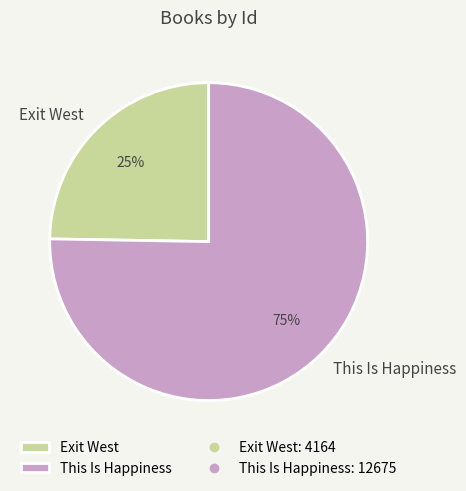

Which has a higher value, Exit West or This Is Happiness?

This Is Happiness